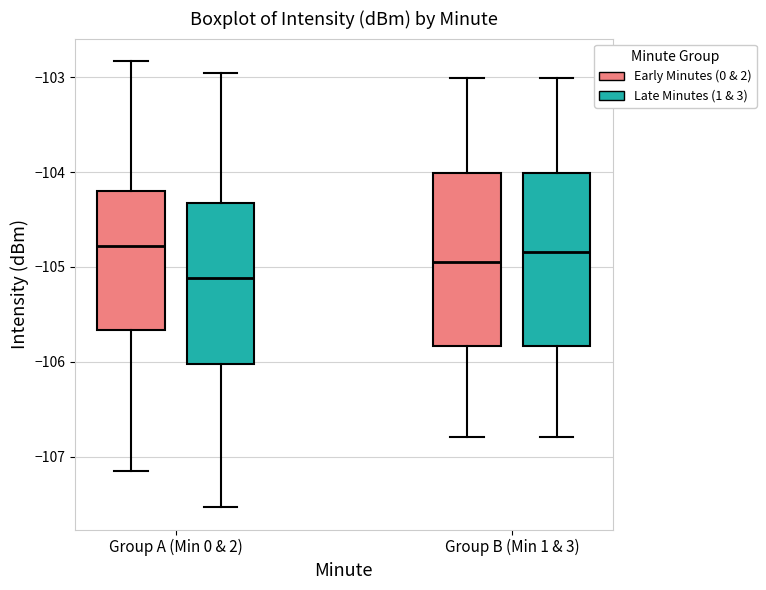

Which box's median line is the lowest?

Group A (Min 0 & 2) (Late Minutes (1 & 3))